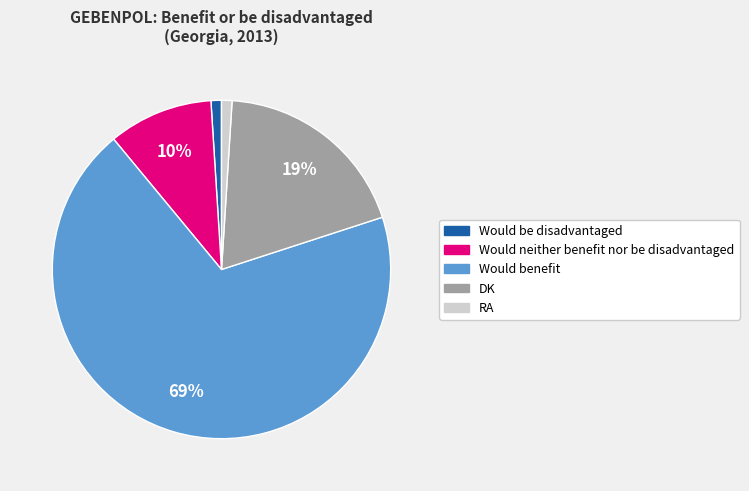

Which category has the biggest portion of the pie?

Would benefit